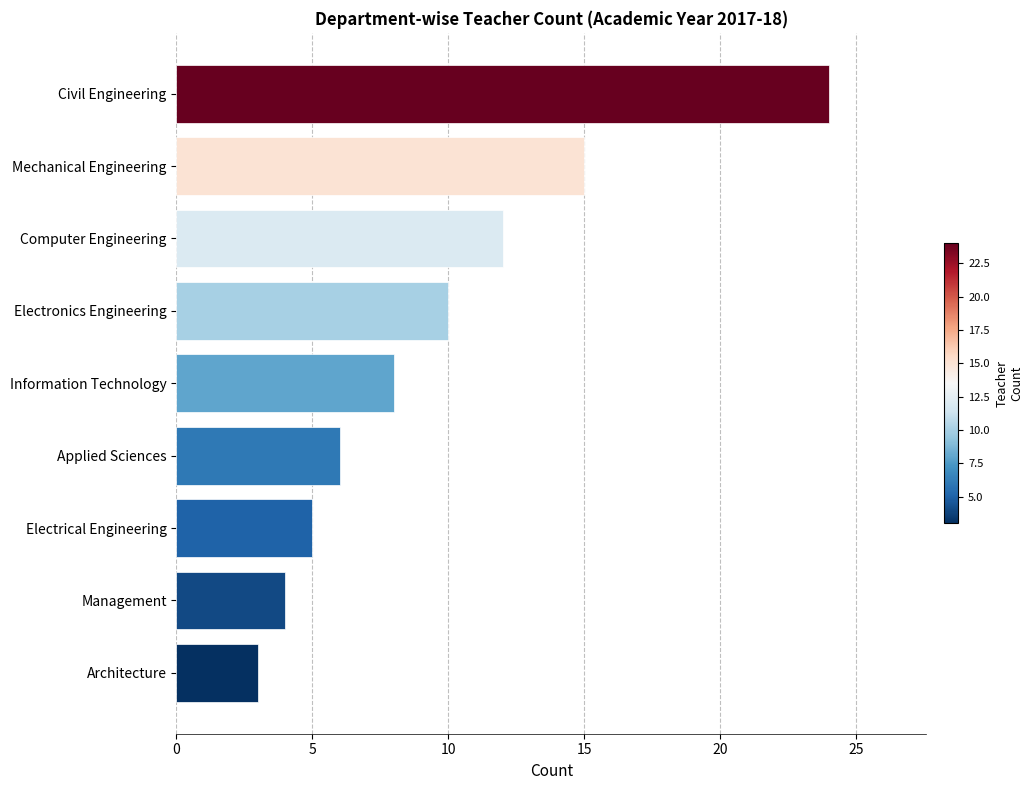

Reading top to bottom, list all the values displayed in this chart.

Civil Engineering=24	Mechanical Engineering=15	Computer Engineering=12	Electronics Engineering=10	Information Technology=8	Applied Sciences=6	Electrical Engineering=5	Management=4	Architecture=3